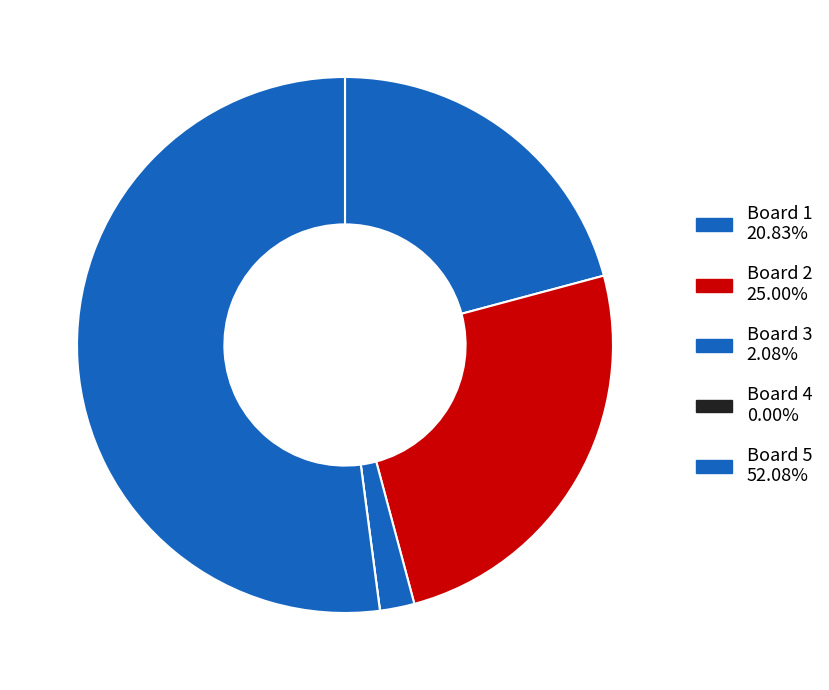

Is it true that Board 1 is 12% of the pie?

False